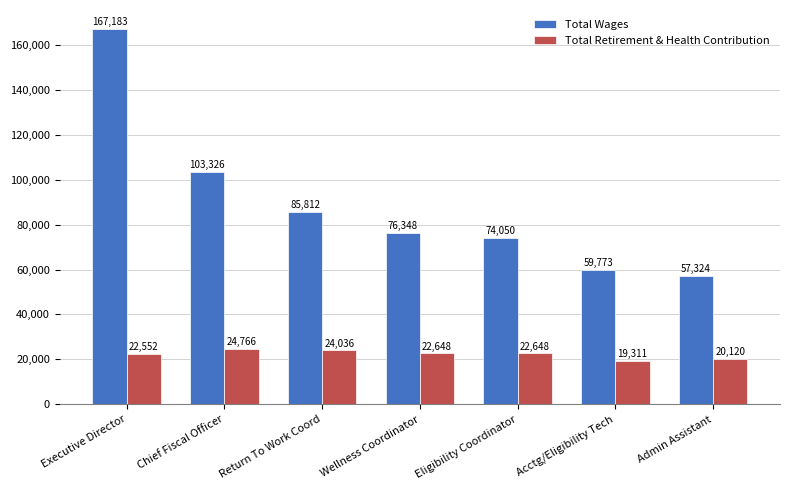

Reading left to right, transcribe all the data shown in this chart.

Total Wages: 167183	103326	85812	76348	74050	59773	57324
Total Retirement & Health Contribution: 22552	24766	24036	22648	22648	19311	20120